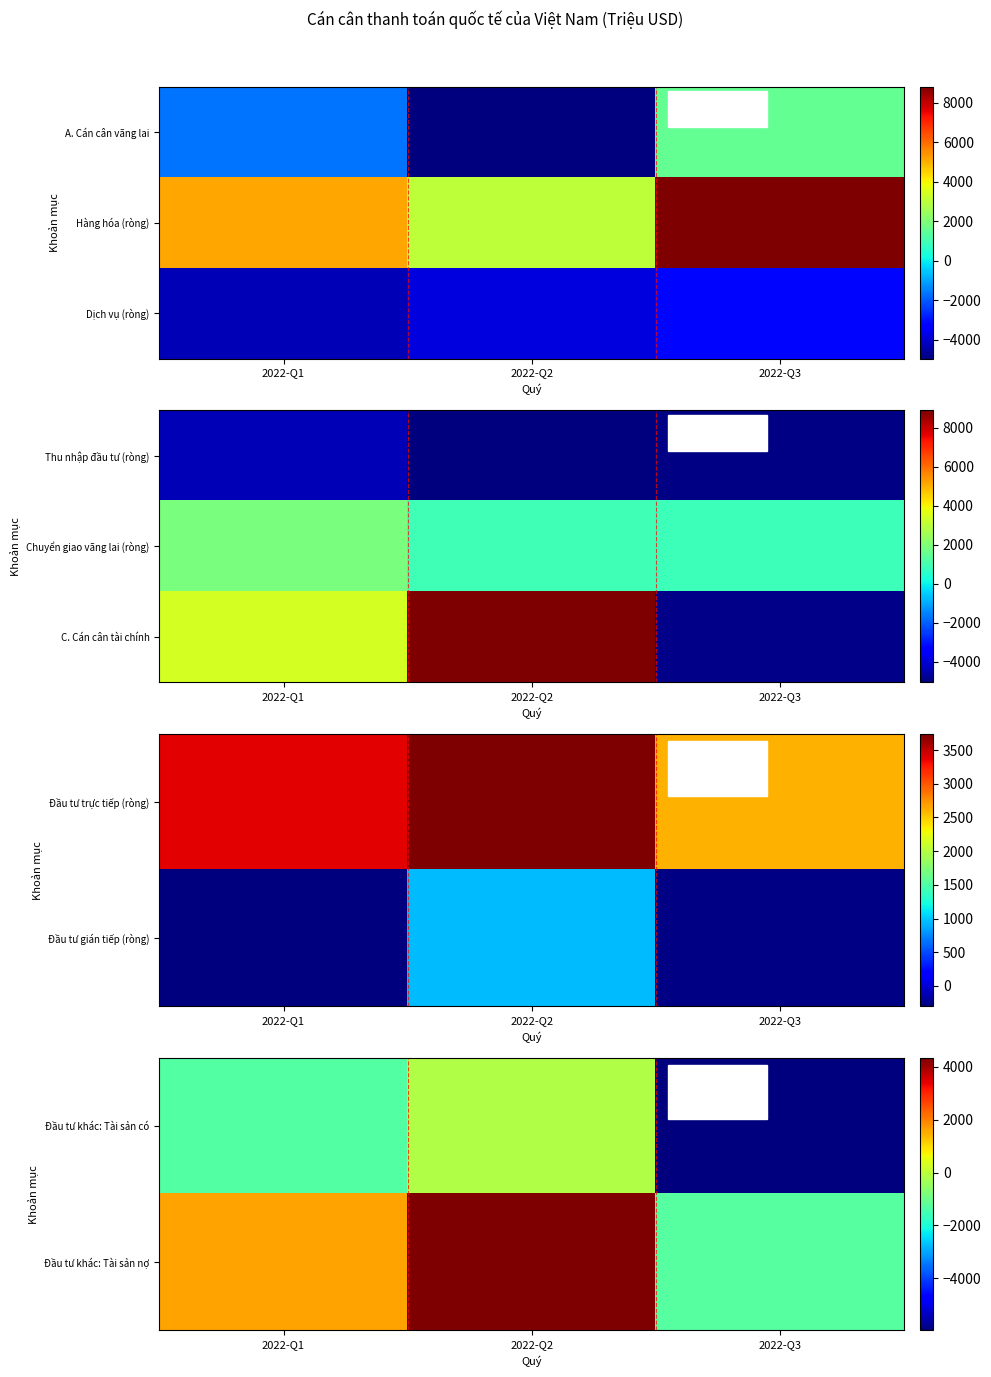

How many categories are shown in the chart?

3